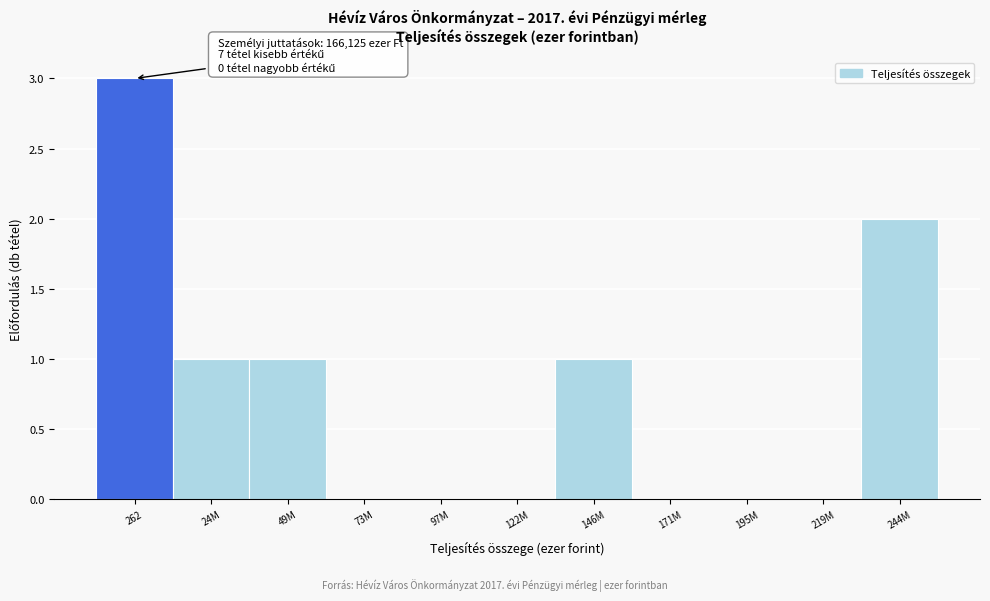

Reading left to right, transcribe all the data shown in this chart.

262=3	24M=1	49M=1	73M=0	97M=0	122M=0	146M=1	171M=0	195M=0	219M=0	244M=2